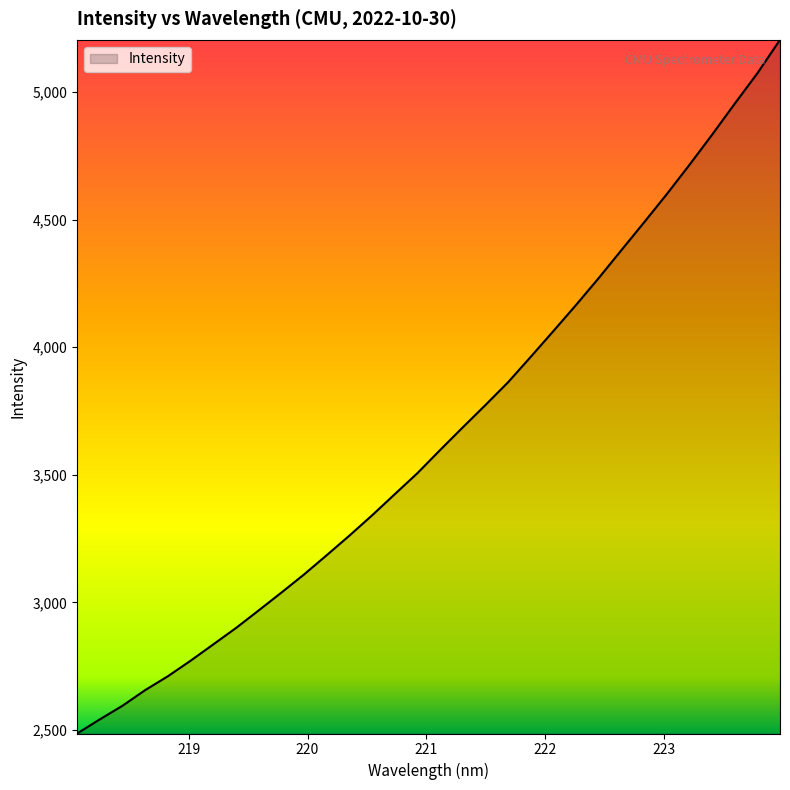

What is the smallest value displayed?

2486.3